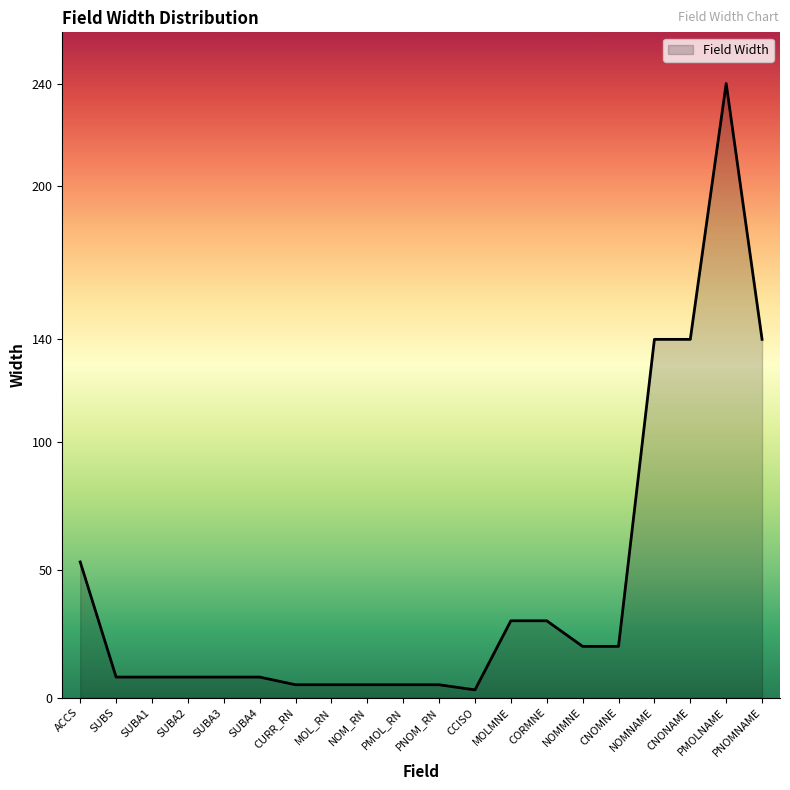

Which has a higher value, SUBA3 or CNOMNE?

CNOMNE